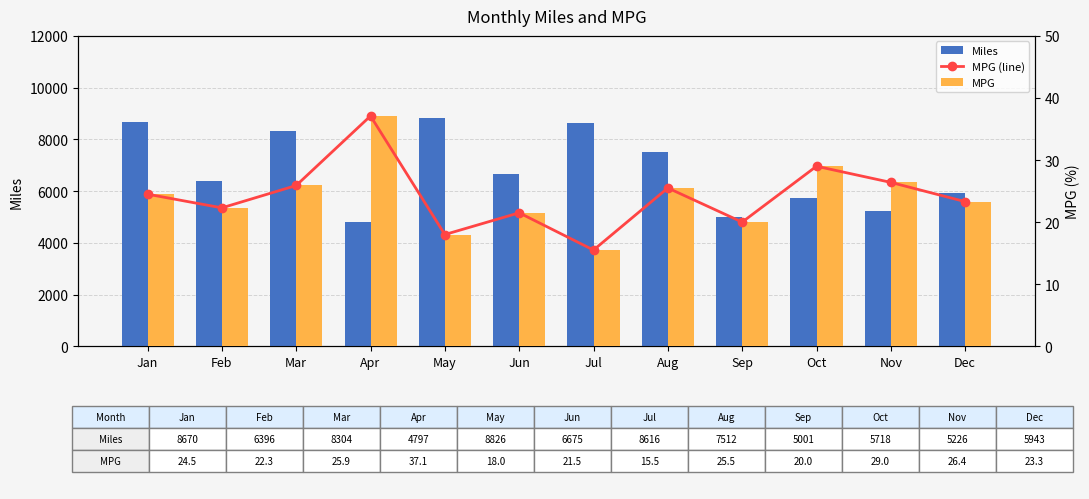

Reading left to right, extract all data points from this chart.

Miles: Jan=8670.0	Feb=6396.0	Mar=8304.0	Apr=4797.0	May=8826.0	Jun=6675.0	Jul=8616.0	Aug=7512.0	Sep=5001.0	Oct=5718.0	Nov=5226.0	Dec=5943.0
MPG (line): Jan=24.5	Feb=22.3	Mar=25.9	Apr=37.1	May=18.0	Jun=21.5	Jul=15.5	Aug=25.5	Sep=20.0	Oct=29.0	Nov=26.4	Dec=23.3
MPG: Jan=24.5	Feb=22.3	Mar=25.9	Apr=37.1	May=18.0	Jun=21.5	Jul=15.5	Aug=25.5	Sep=20.0	Oct=29.0	Nov=26.4	Dec=23.3